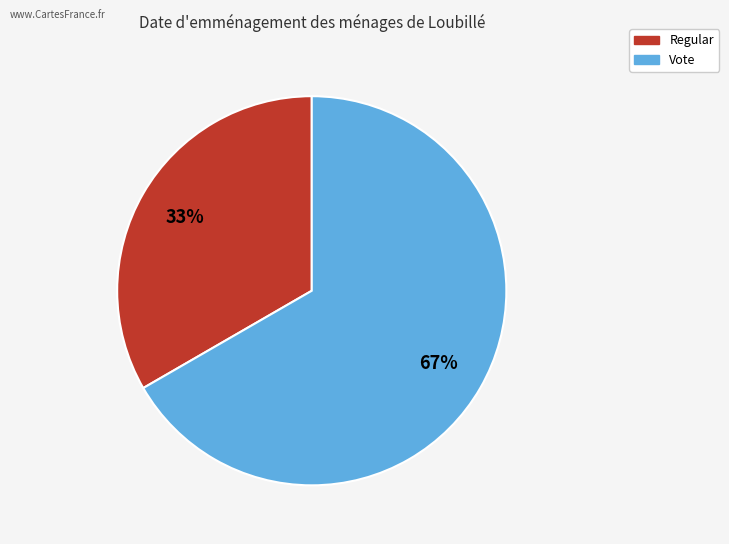

Count the number of slices in the pie.

2